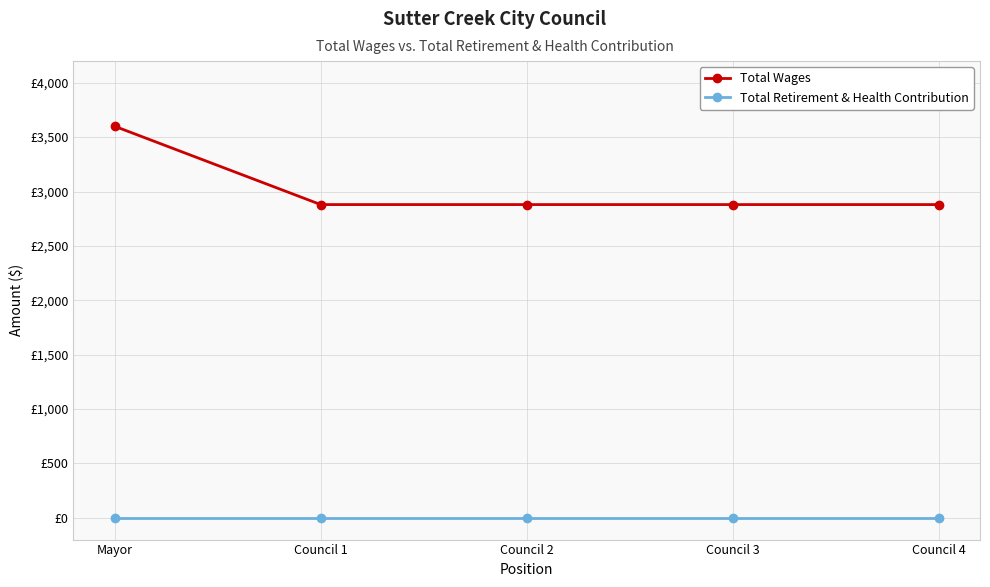

True or false: Total Retirement & Health Contribution and Total Wages intersect in this chart.

False